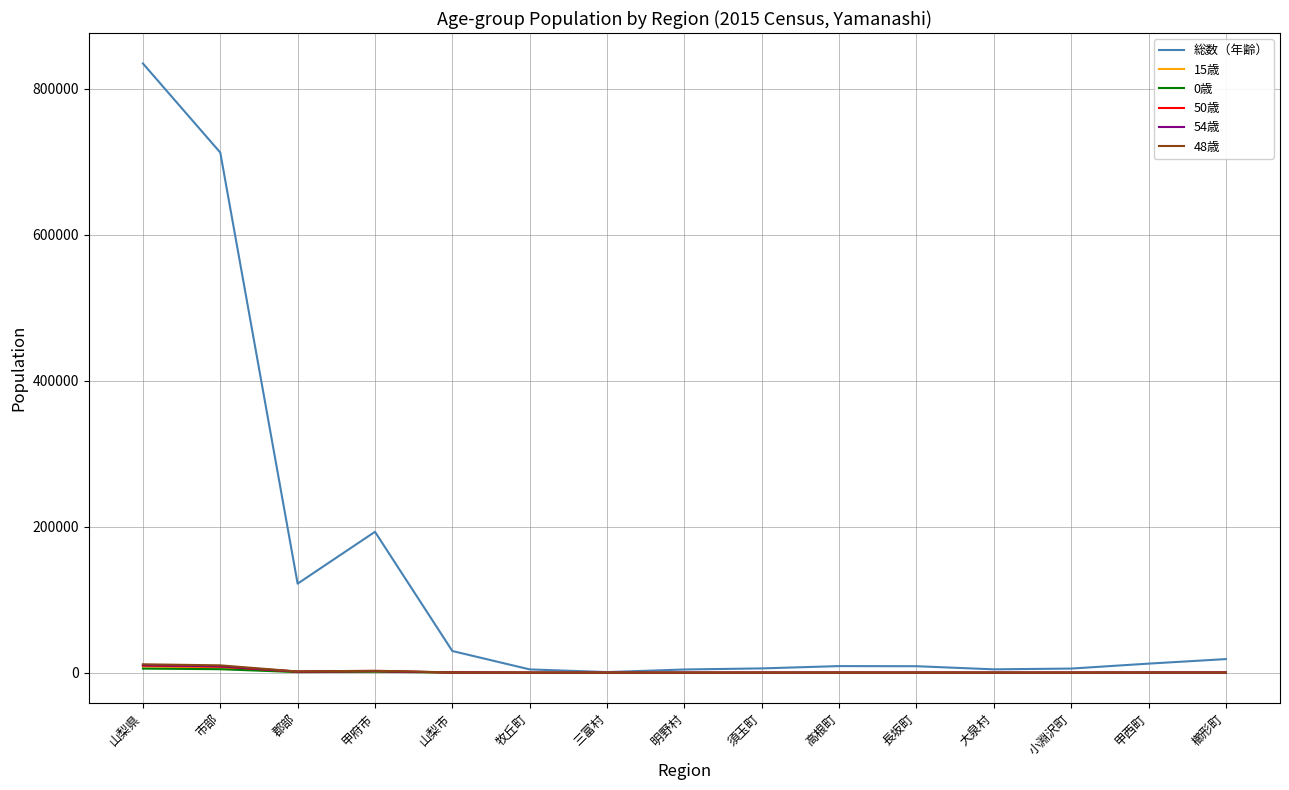

Which series has the largest total across all categories?

総数（年齢）